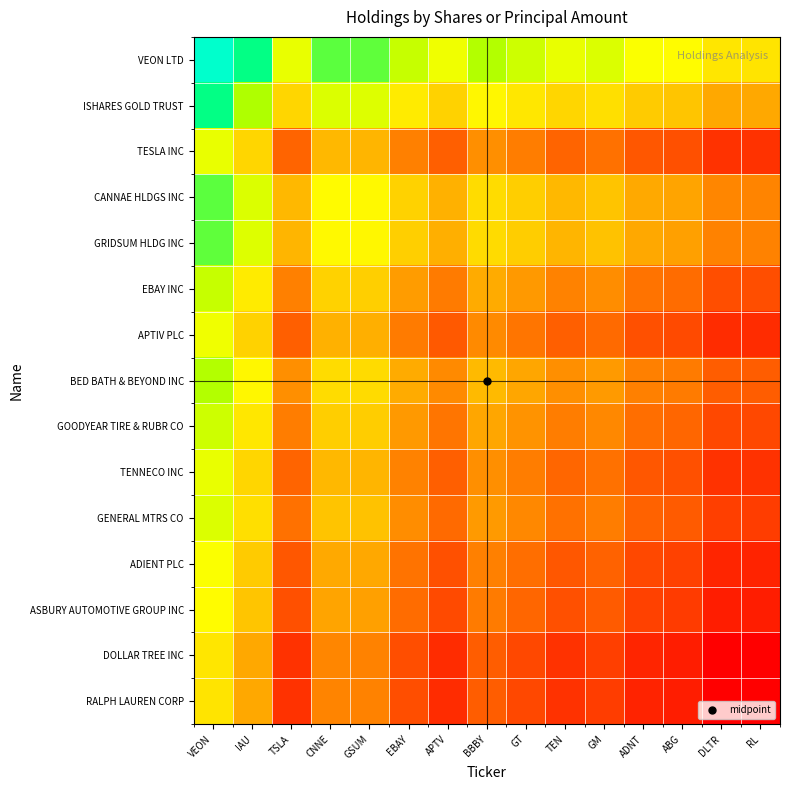

Which series changed the most between GSUM and ADNT?

VEON LTD